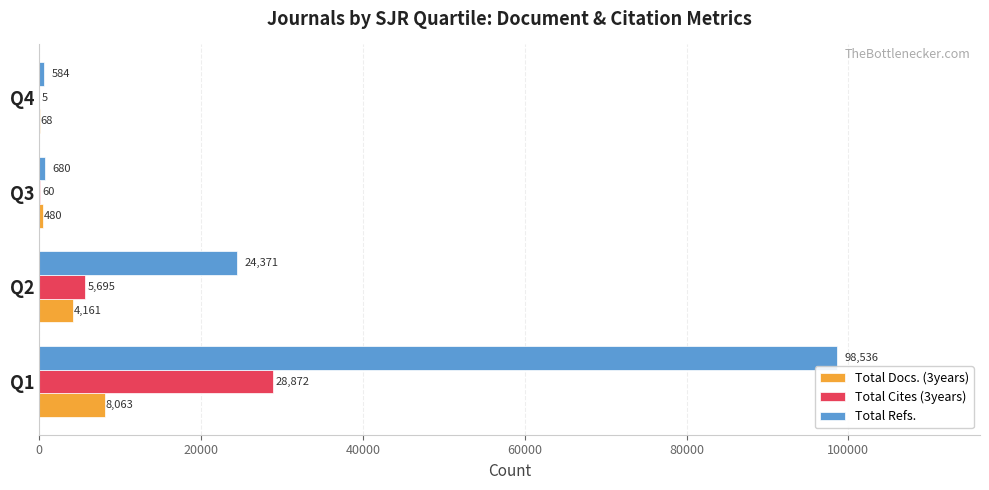

What are all the series names shown in the legend?

Total Docs. (3years), Total Cites (3years), Total Refs.